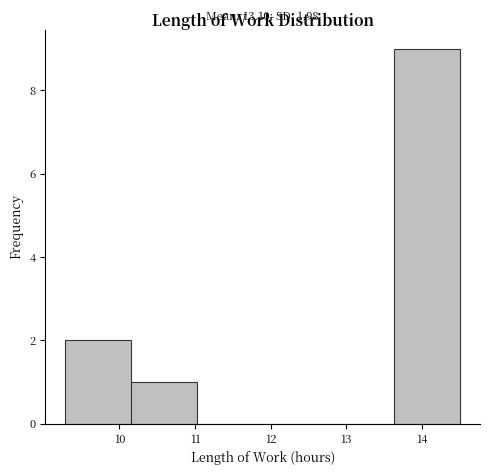

Over which range of the x-axis is the bar tallest?

13.6 to 14.5